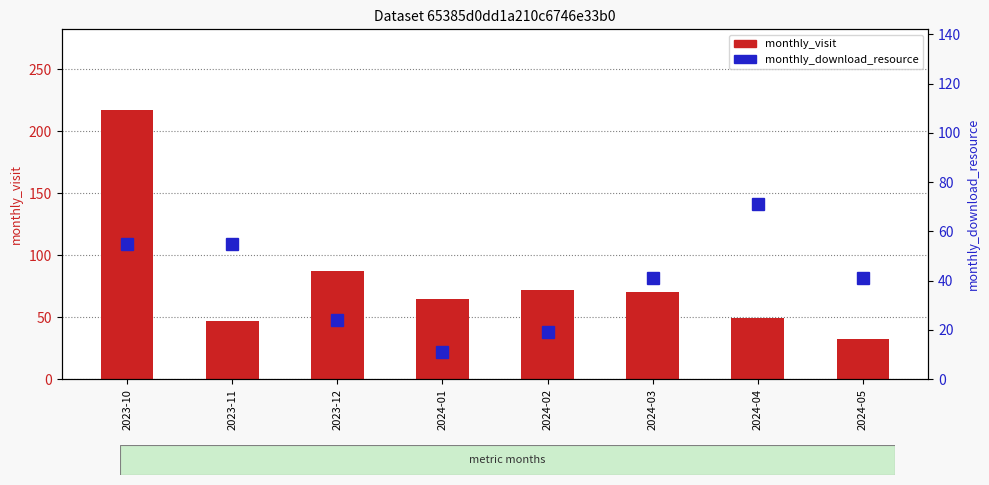

Reading left to right, extract all data points from this chart.

monthly_visit: 2023-10=217	2023-11=47	2023-12=87	2024-01=65	2024-02=72	2024-03=70	2024-04=49	2024-05=32
monthly_download_resource: 2023-10=55	2023-11=55	2023-12=24	2024-01=11	2024-02=19	2024-03=41	2024-04=71	2024-05=41